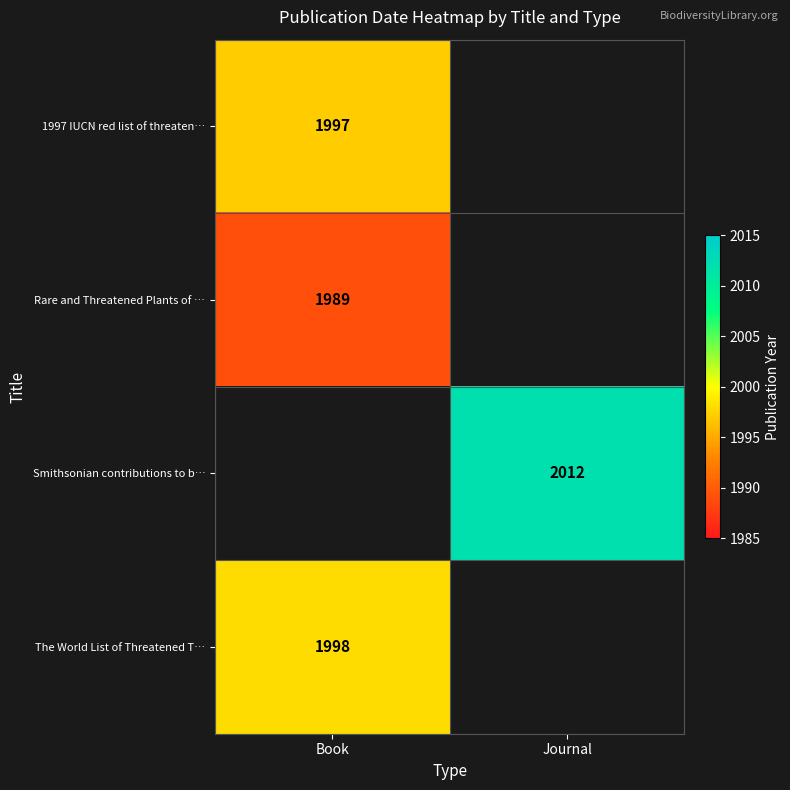

The value of The World List of Threatened T… at Book is 3290. True or false?

False